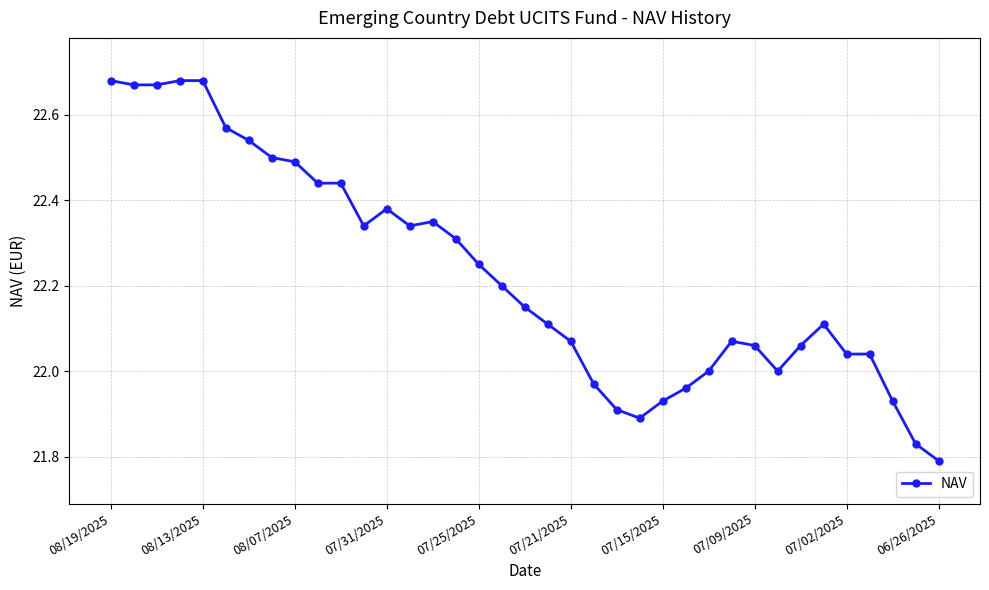

What is the difference between the maximum and minimum values?

0.9